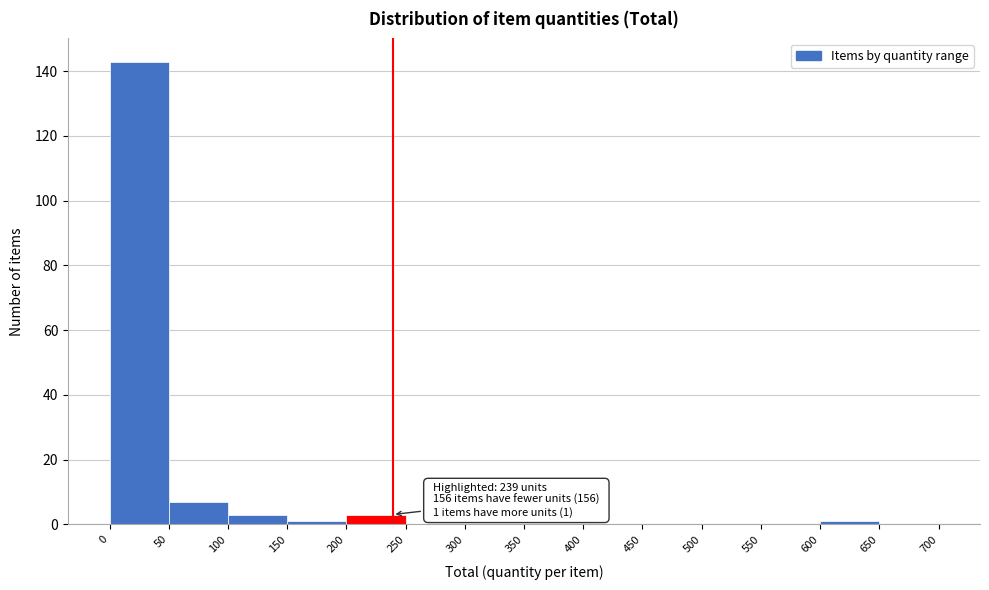

Over which range of the x-axis is the bar tallest?

0 to 50